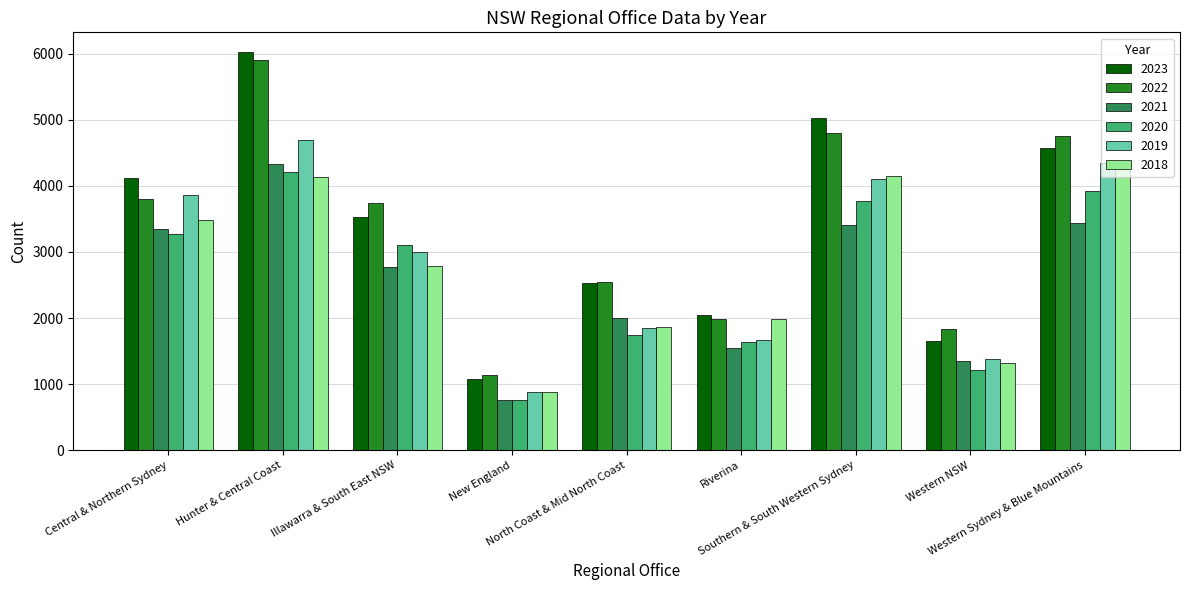

What is the label of the 2nd bar from the left?

Hunter & Central Coast